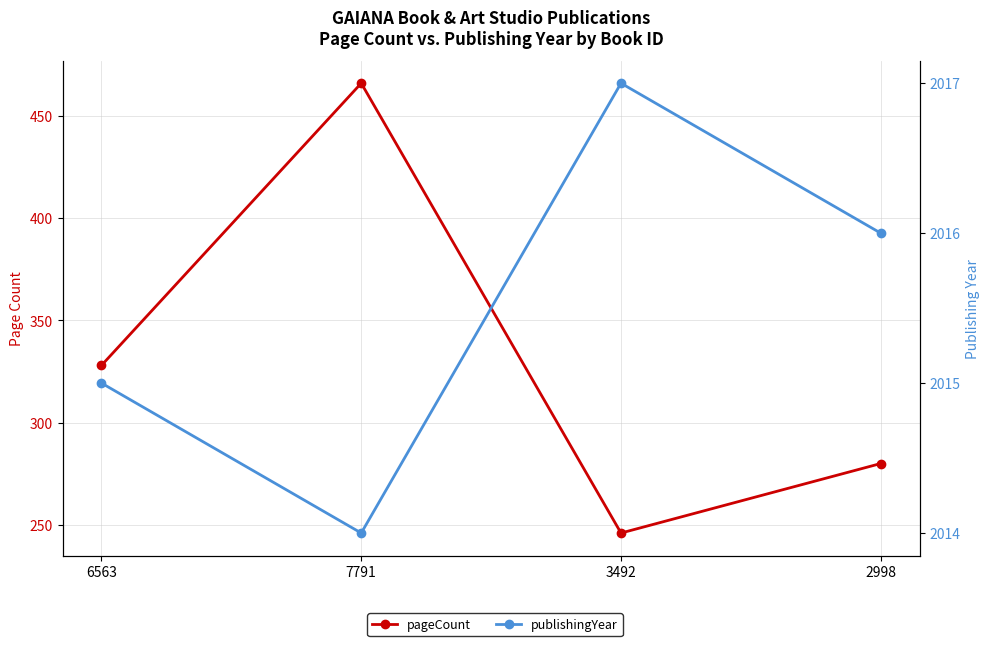

Which series changed the most between 7791 and 3492?

pageCount